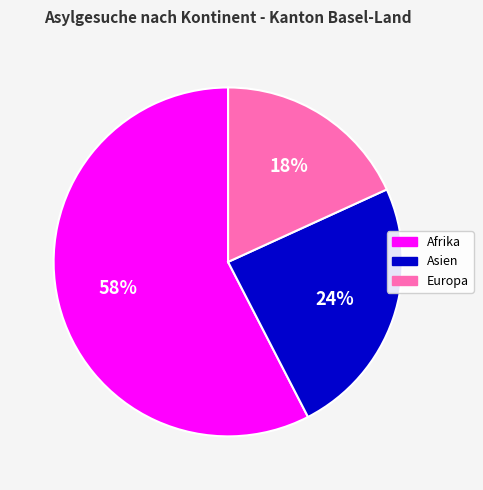

What is the smallest slice in the pie chart?

Europa